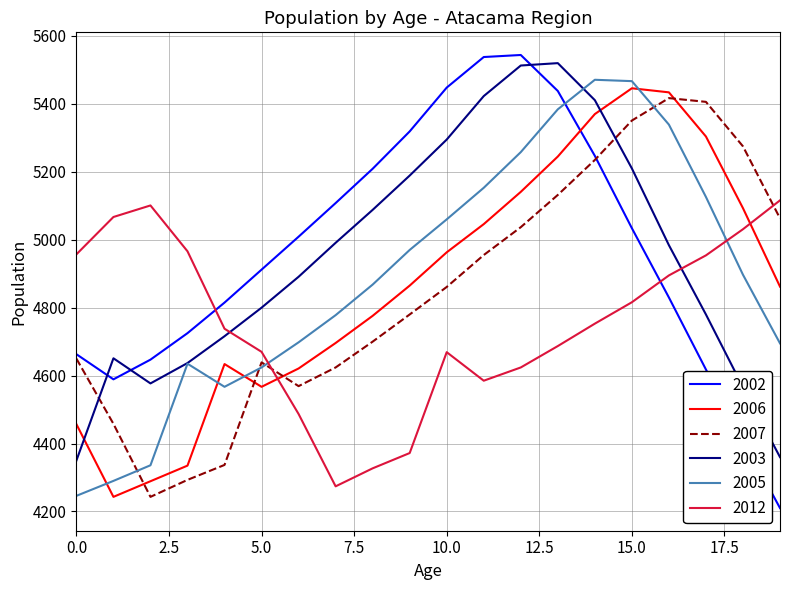

How many intersections are there between 2012 and 2006?

2